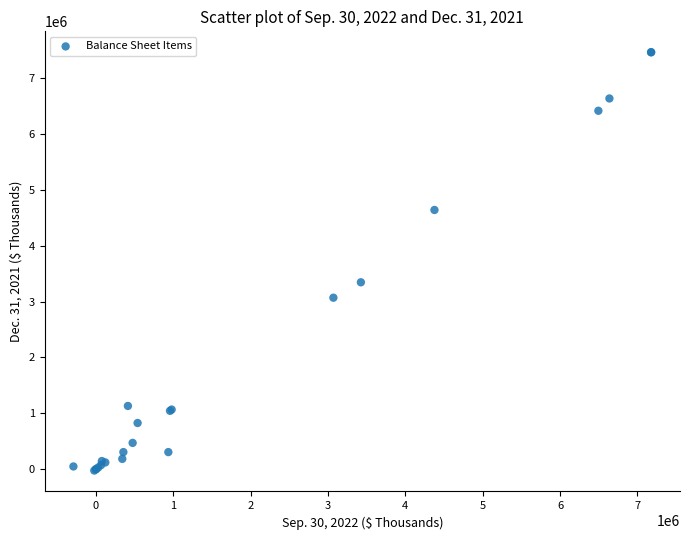

What Y value in the scatter plot is closest to 3718756?

3344876